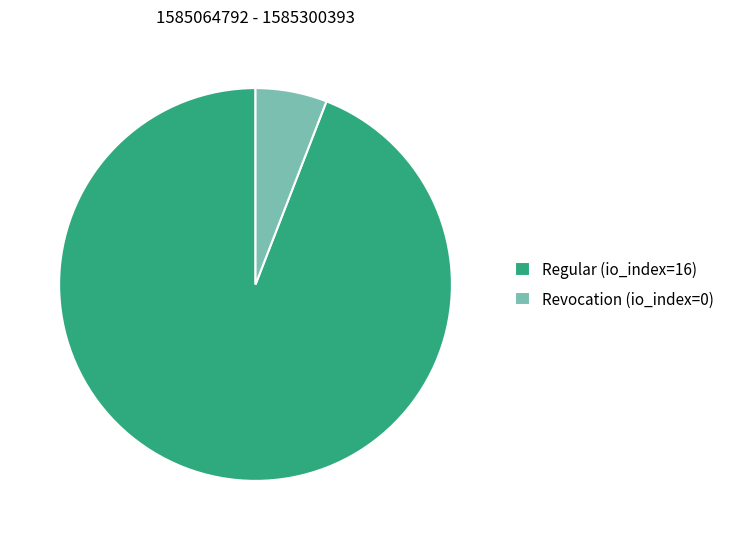

How many segments does this pie chart have?

2